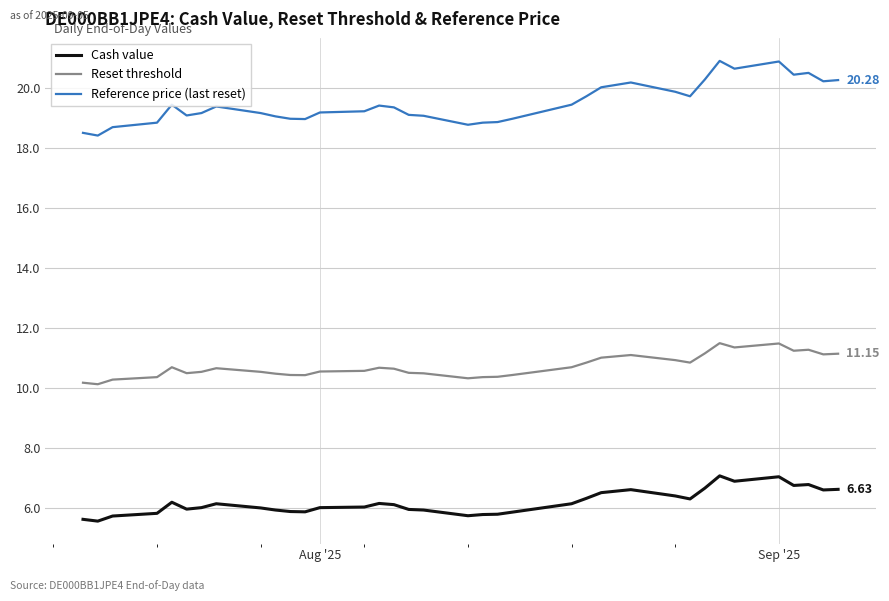

True or false: Cash value and Reference price (last reset) cross at least once.

False